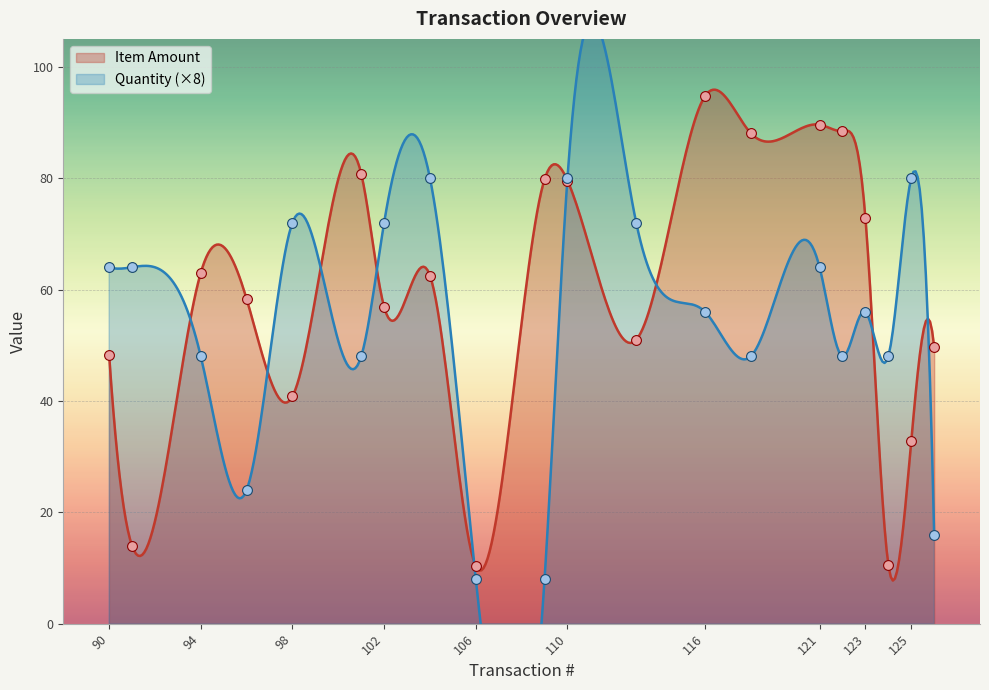

What are all the series names shown in the legend?

Item Amount, Quantity